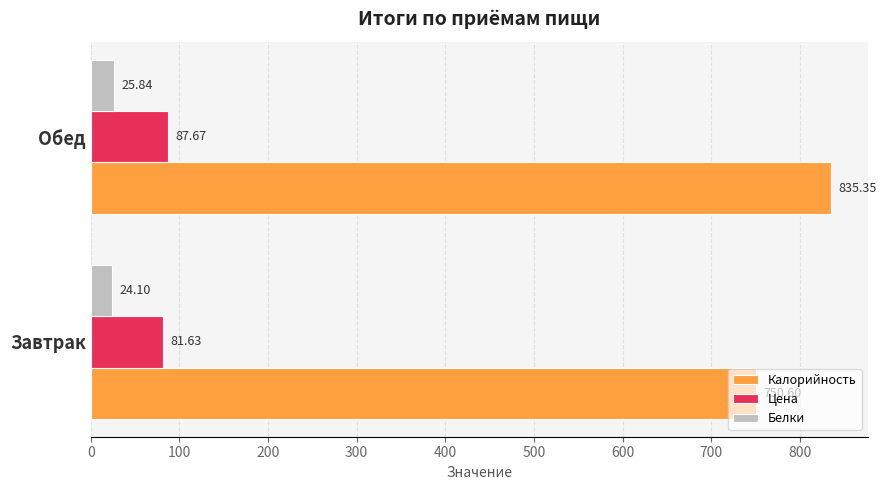

Which label corresponds to the largest value in the chart?

Обед